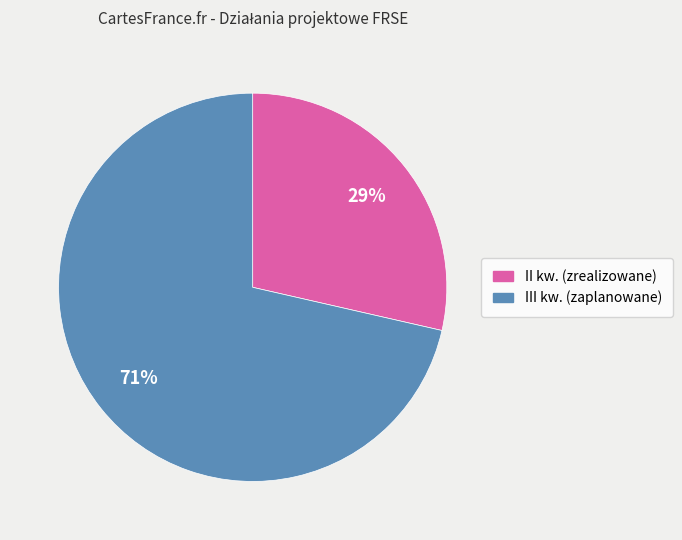

To the nearest percent, what is the average slice percentage?

50%